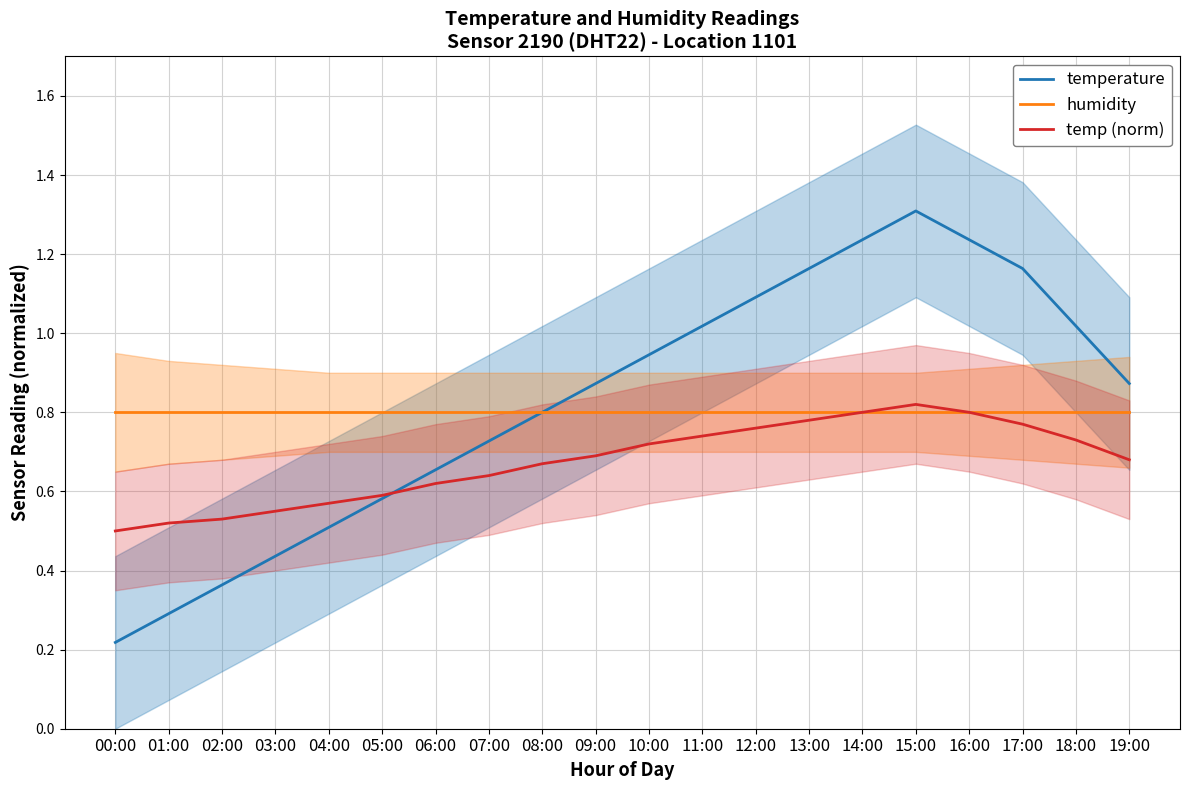

Which has a higher value, 12:00 or 16:00?

16:00